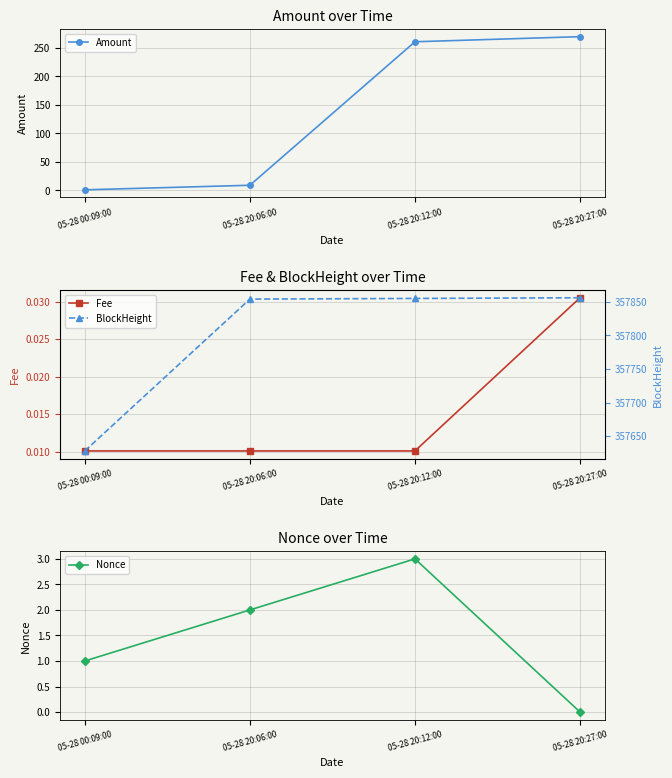

Which category has the highest value in the Nonce series?

05-28 20:12:00